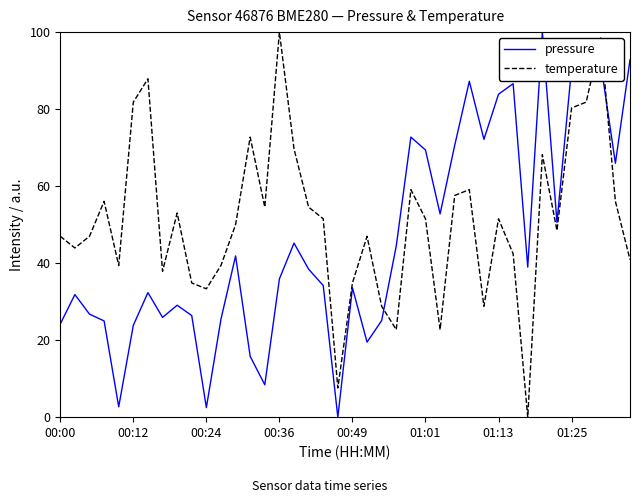

What is the sum of all temperature values?

2042.4